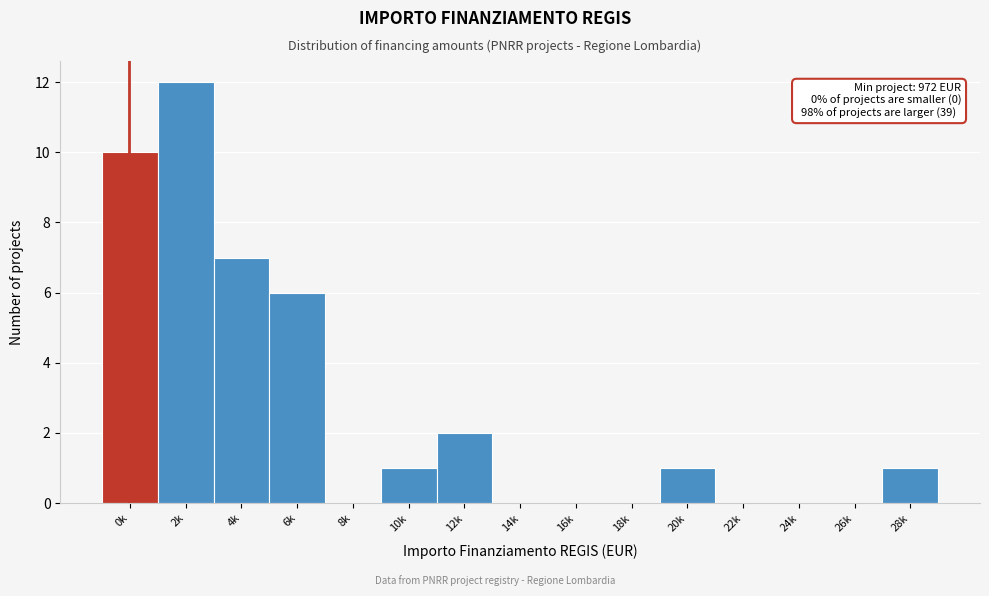

Reading left to right, transcribe all the data shown in this chart.

0k=10	2k=12	4k=7	6k=6	8k=0	10k=1	12k=2	14k=0	16k=0	18k=0	20k=1	22k=0	24k=0	26k=0	28k=1